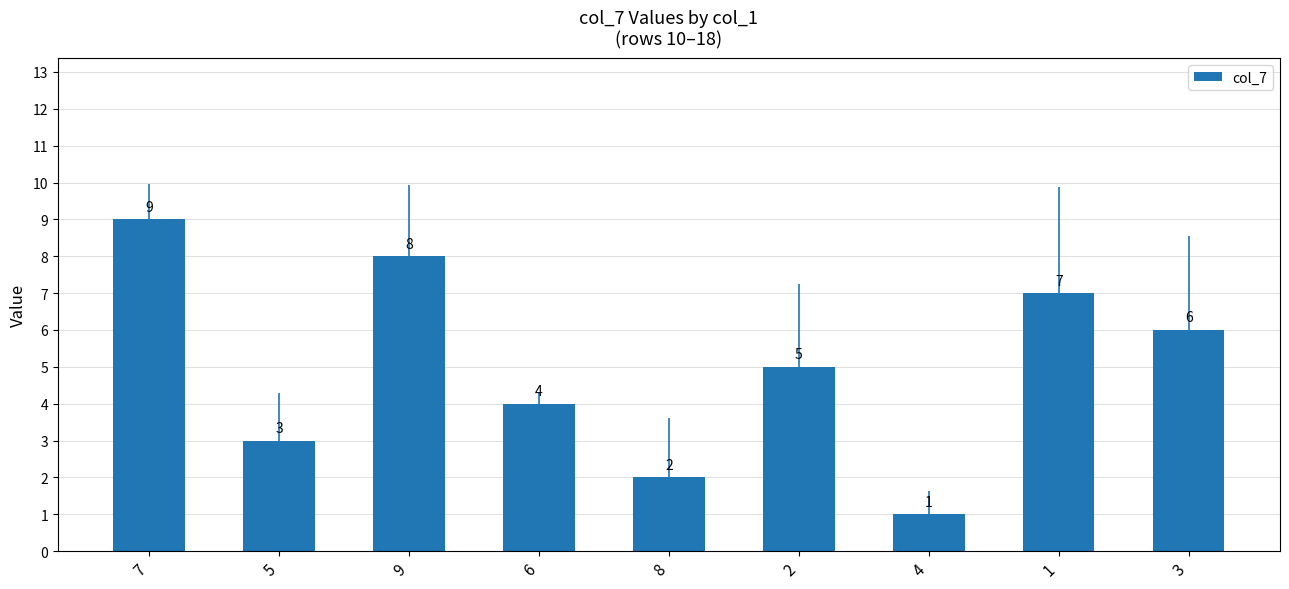

What is the ratio of the value at 1 to the value at 4?

7.0